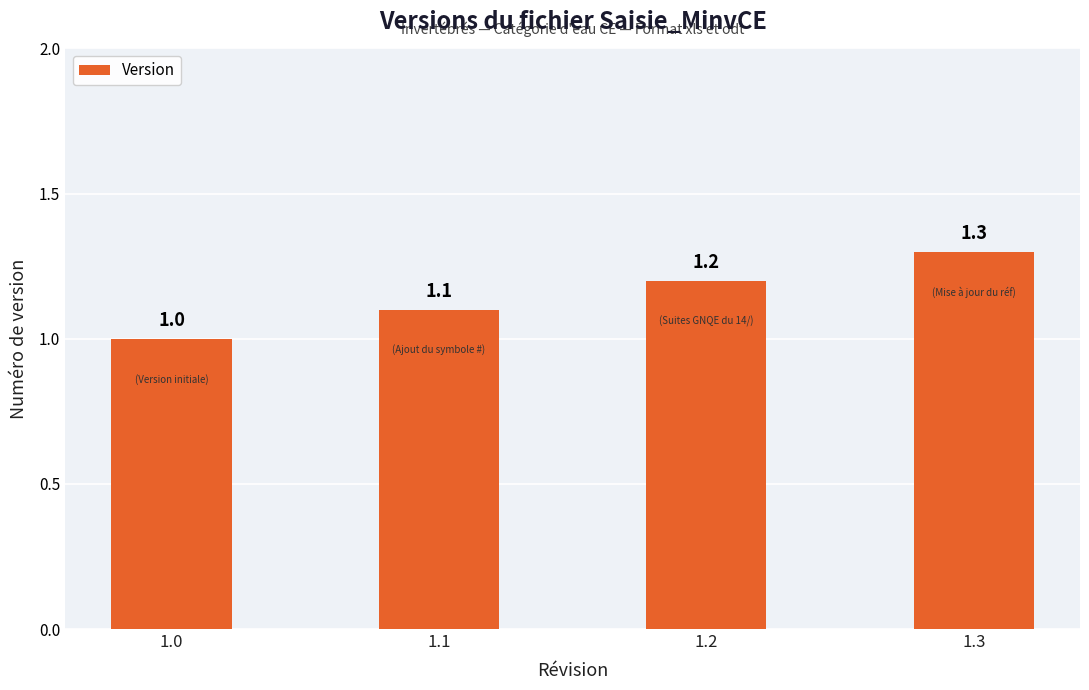

What is the sum of the values at 1.1 and 1.2?

2.3